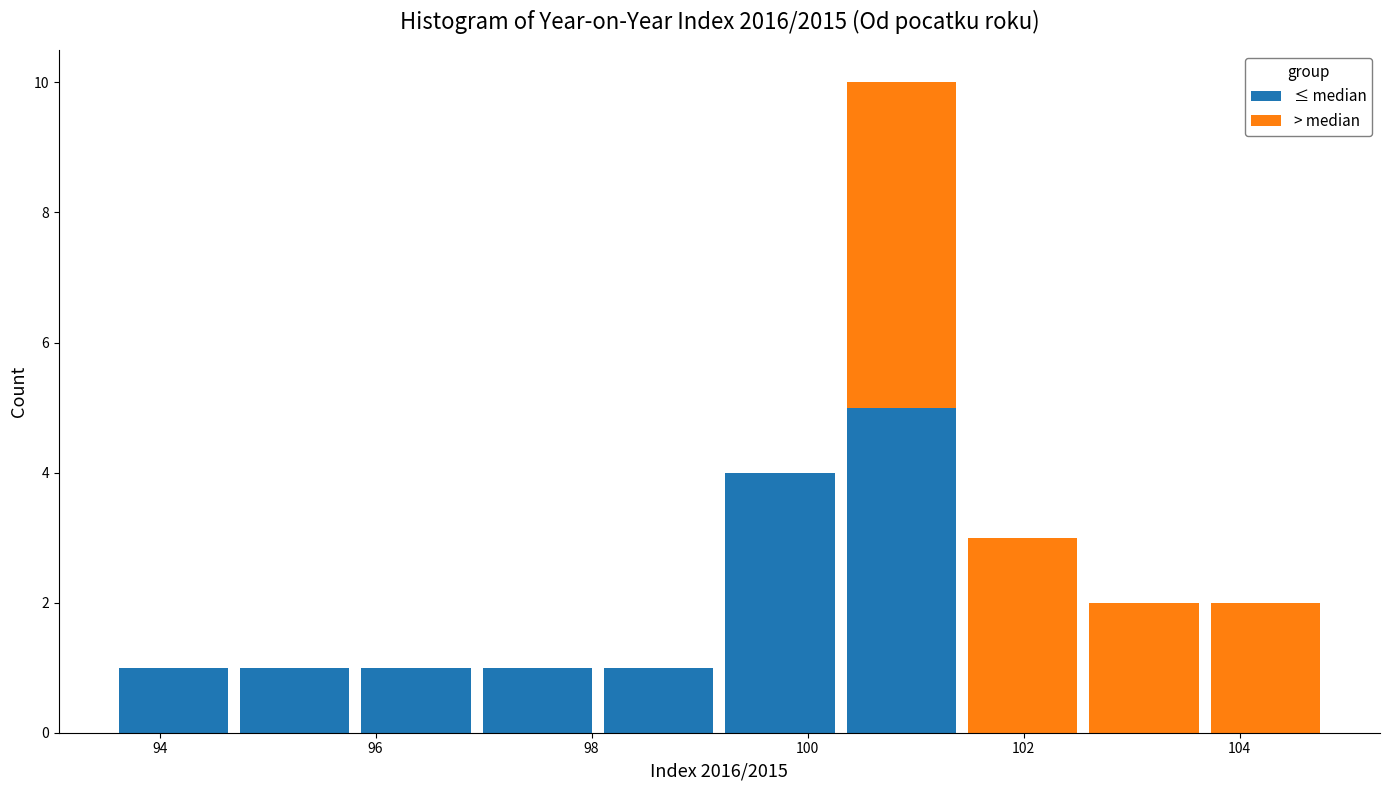

Reading left to right, transcribe this chart: for each stacked bar, give the range it covers on the x-axis and its total height. Neither the bar edges nor the heights are printed on the chart, so give them approximately, as read against the axes.

93.6 to 94.6: 1
94.6 to 95.8: 1
95.8 to 97.0: 1
97.0 to 98.0: 1
98.0 to 99.2: 1
99.2 to 100.4: 4
100.4 to 101.4: 10
101.4 to 102.6: 3
102.6 to 103.6: 2
103.6 to 104.8: 2